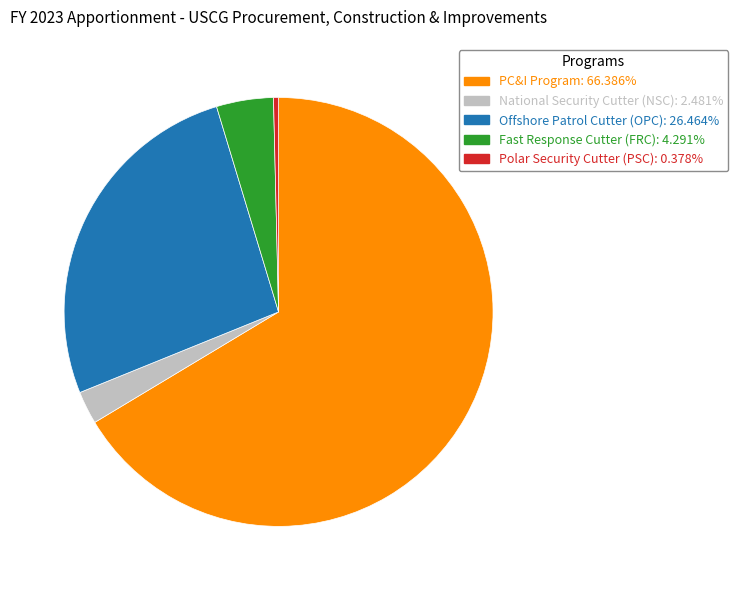

Which category has the biggest portion of the pie?

PC&I Program